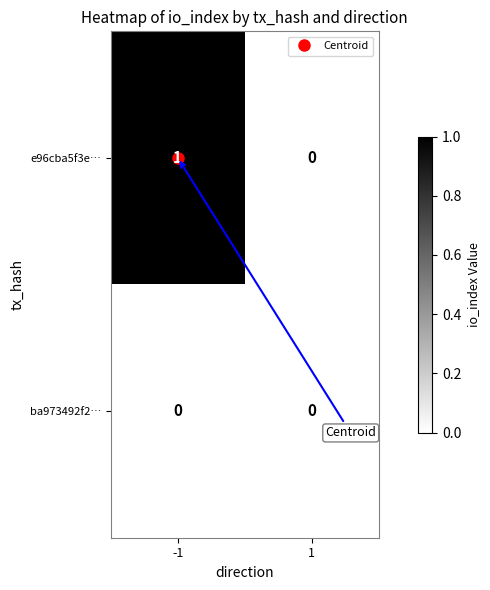

Rank the series by their maximum value, from highest to lowest.

e96cba5f3e…, ba973492f2…